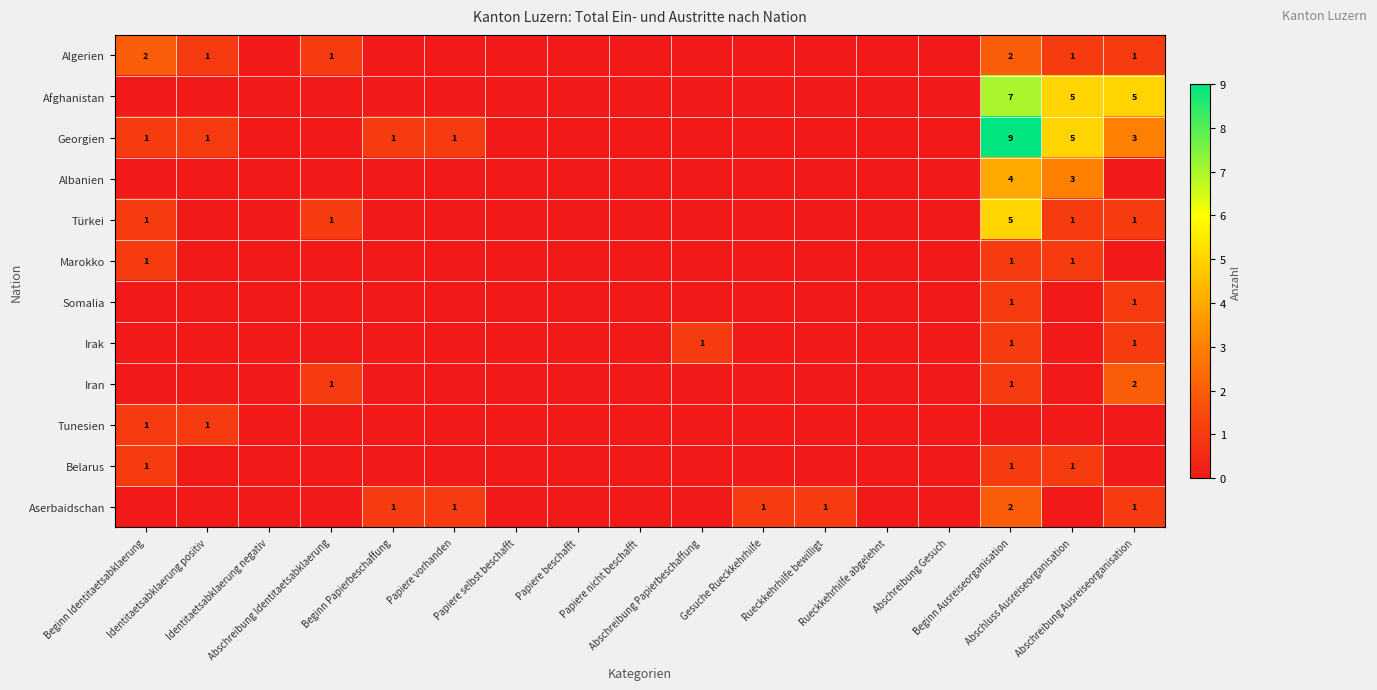

Rank the categories by Algerien value from lowest to highest.

Identitaetsabklaerung negativ, Beginn Papierbeschaffung, Papiere vorhanden, Papiere selbst beschafft, Papiere beschafft, Papiere nicht beschafft, Abschreibung Papierbeschaffung, Gesuche Rueckkehrhilfe, Rueckkehrhilfe bewilligt, Rueckkehrhilfe abgelehnt, Abschreibung Gesuch, Identitaetsabklaerung positiv, Abschreibung Identitaetsabklaerung, Abschluss Ausreiseorganisation, Abschreibung Ausreiseorganisation, Beginn Identitaetsabklaerung, Beginn Ausreiseorganisation